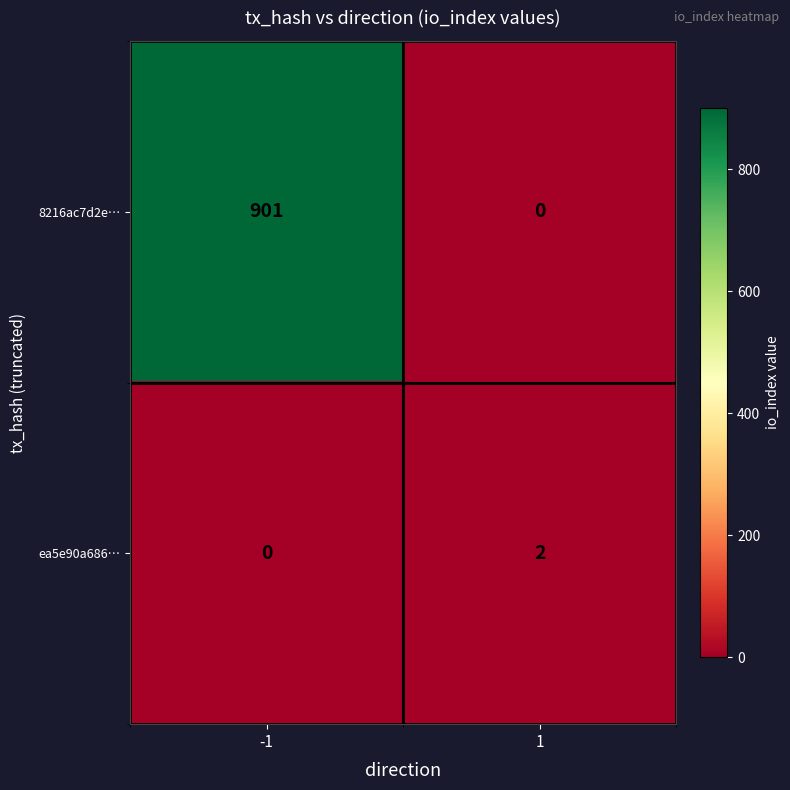

Which series has the largest total across all categories?

8216ac7d2e…